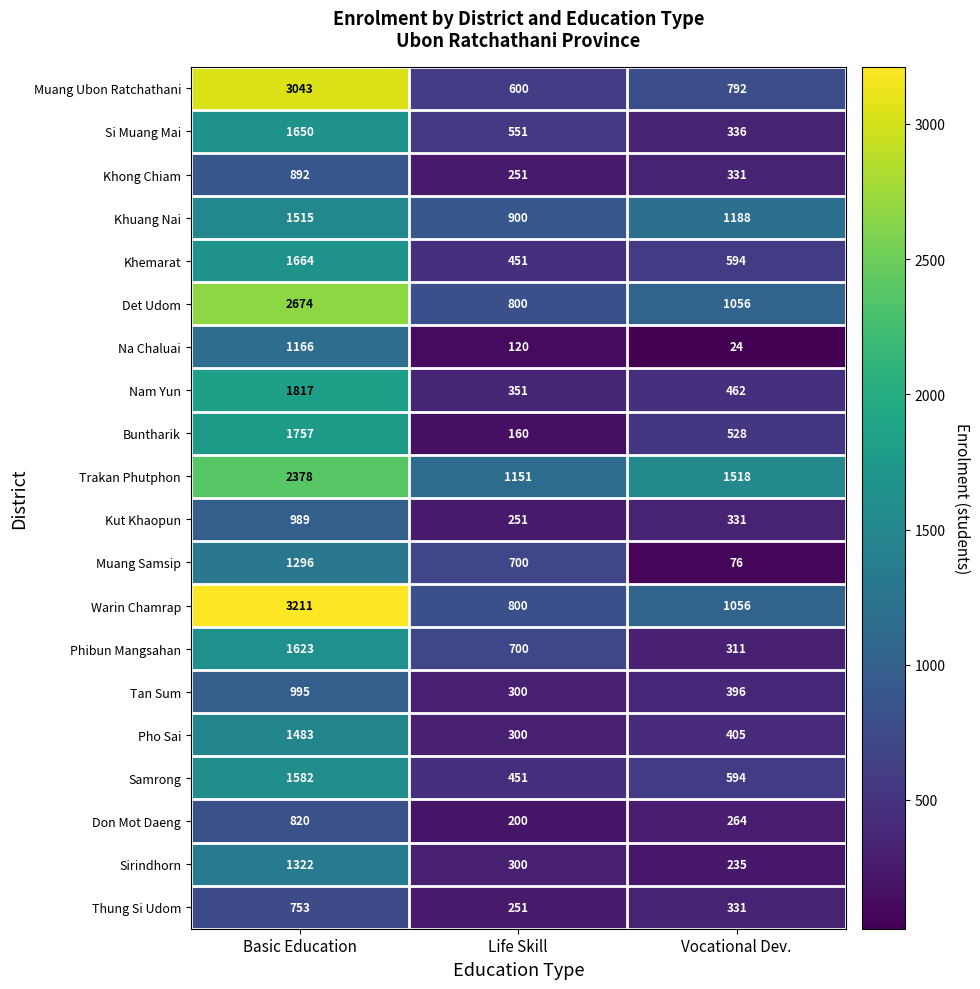

The value of Khemarat at Vocational Dev. is 1009. True or false?

False